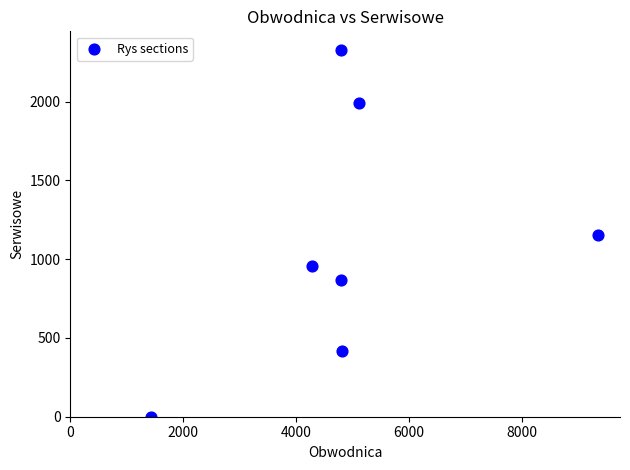

What is the range of Y values (max minus min)?

2330.0